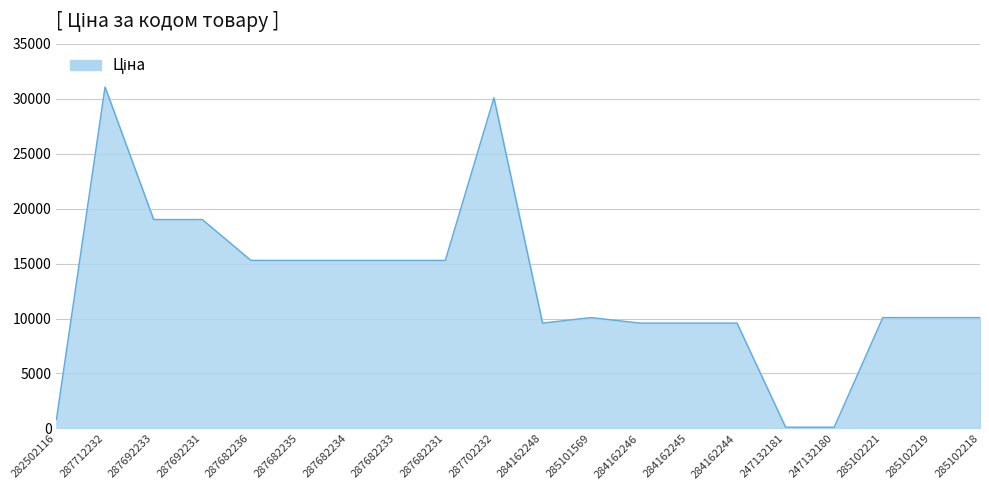

What is the approximate value at 284162245?

9585.4